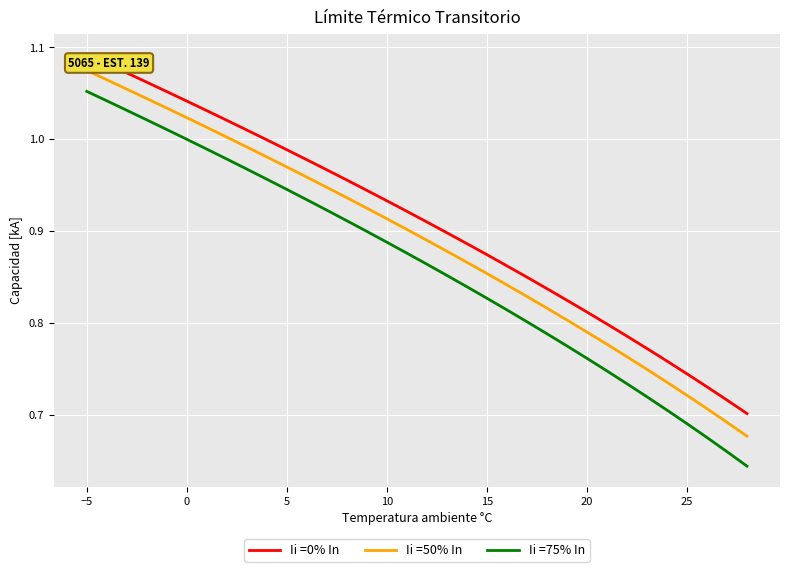

List the series in order of their overall mean, lowest first.

Ii =75% In, Ii =50% In, Ii =0% In